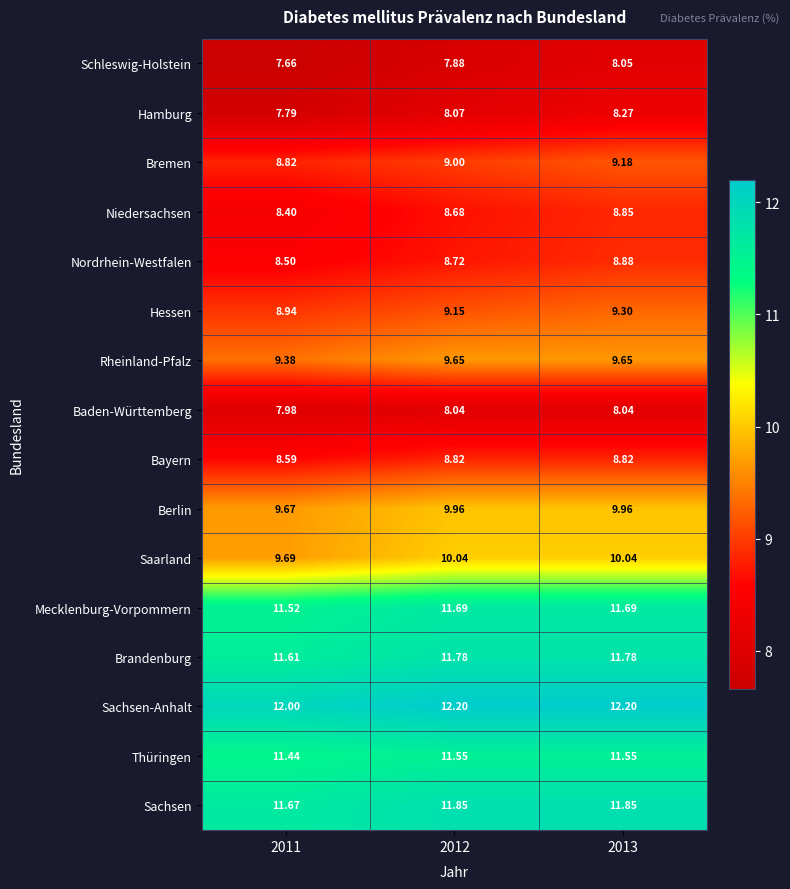

Between 2011 and 2012, which series saw the biggest shift?

Saarland